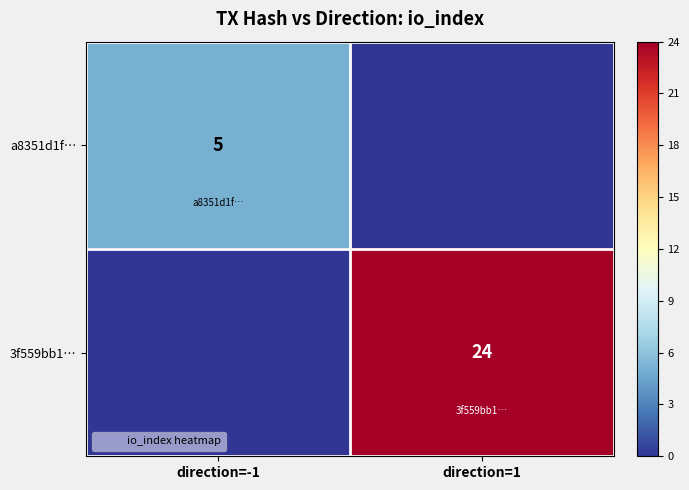

What is the difference between the maximum and minimum values in the 3f559bb1… series?

24